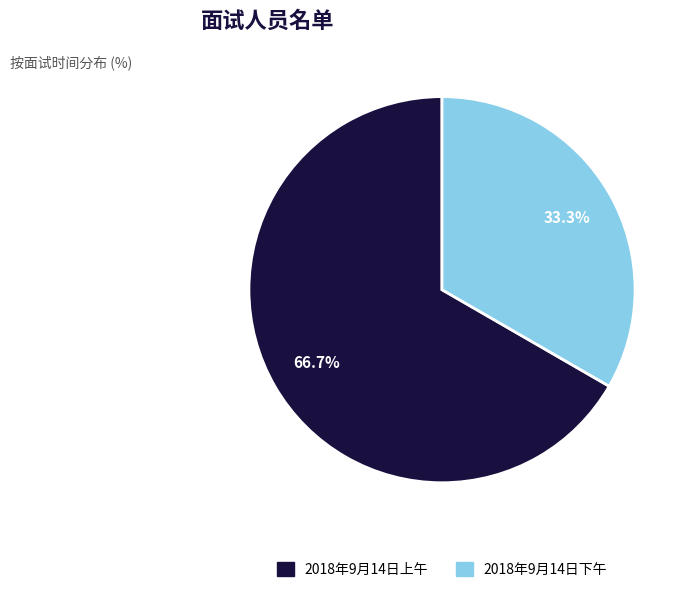

Is it true that 2018年9月14日上午 is 67% of the pie?

True